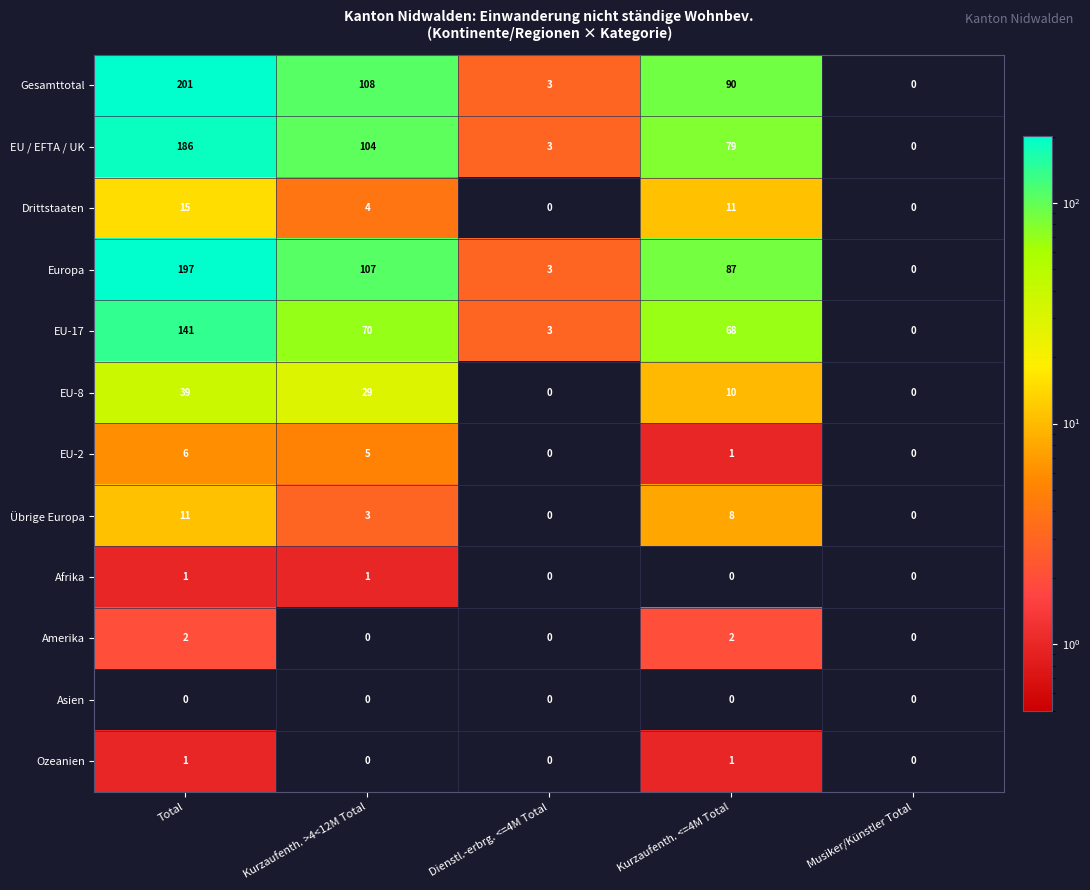

At which category does the chart reach its peak across all series?

Total